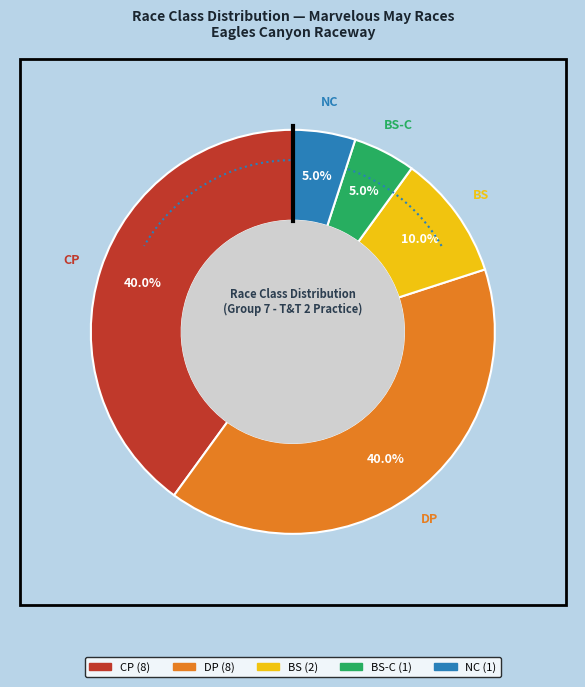

To the nearest percent, what is the difference between the CP and NC slice percentages?

35%